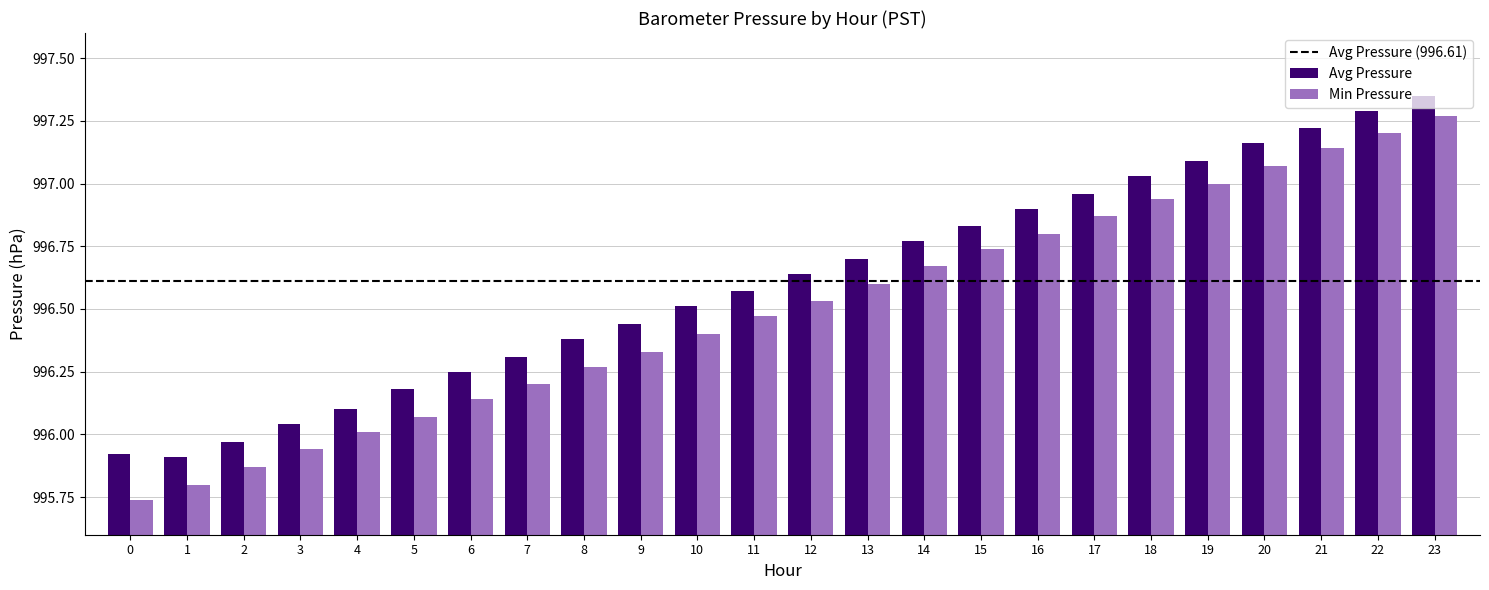

Which category has the highest value in the Avg Pressure series?

23